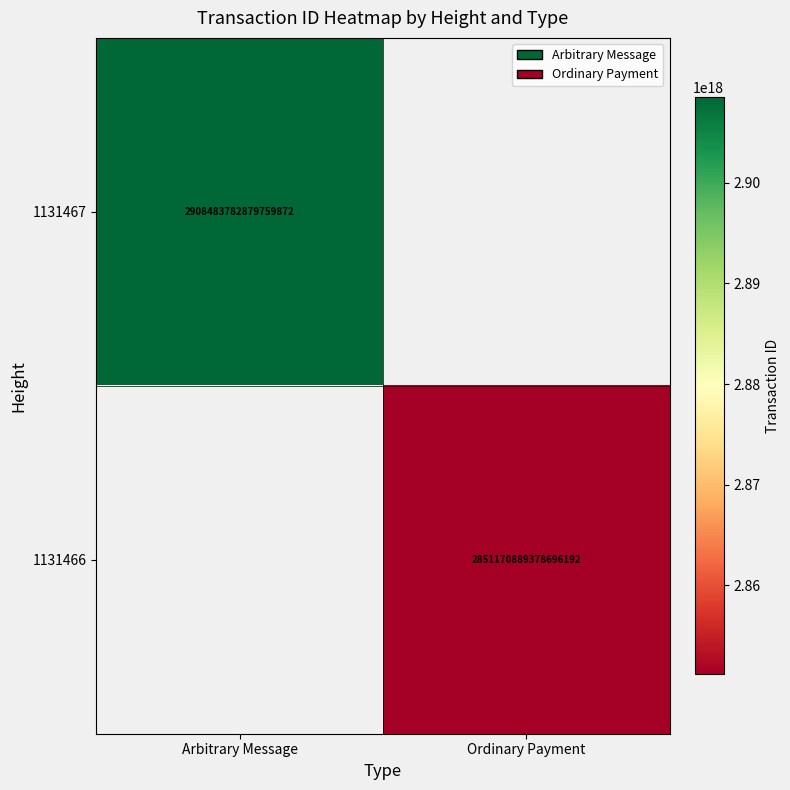

The 1131467 series shows 2908483782879759872 at Arbitrary Message. True or false?

True